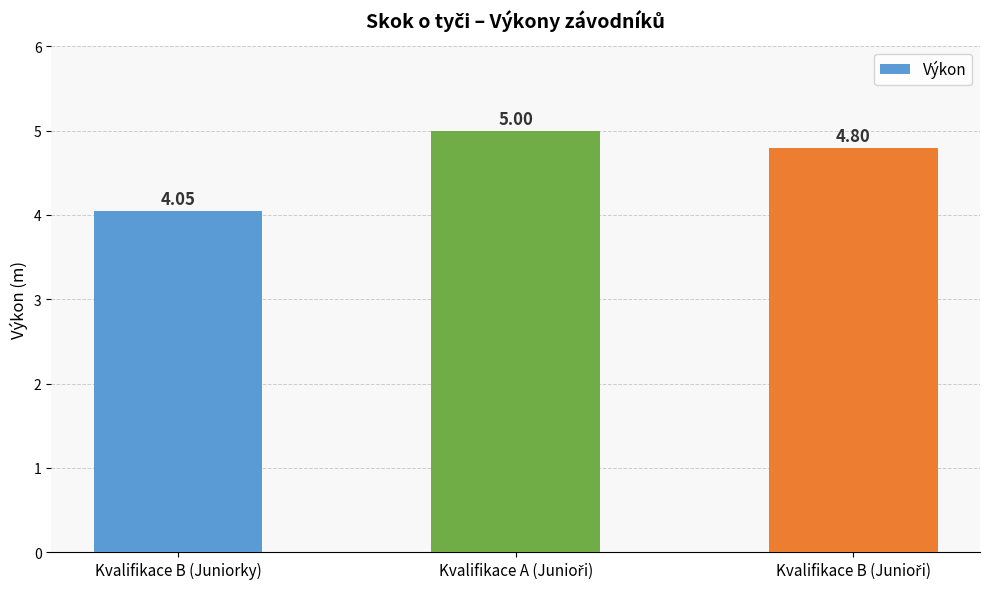

Which label corresponds to the smallest value in the chart?

Kvalifikace B (Juniorky)